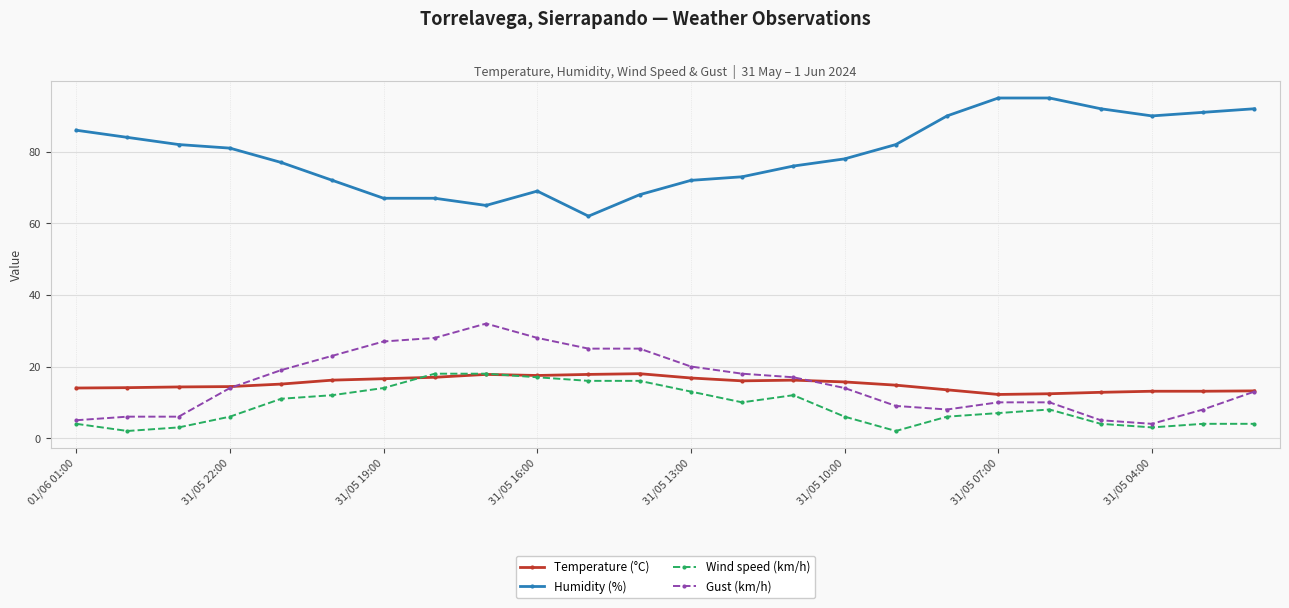

What is the value of the Humidity (%) point at the 22nd from the left?

90.0